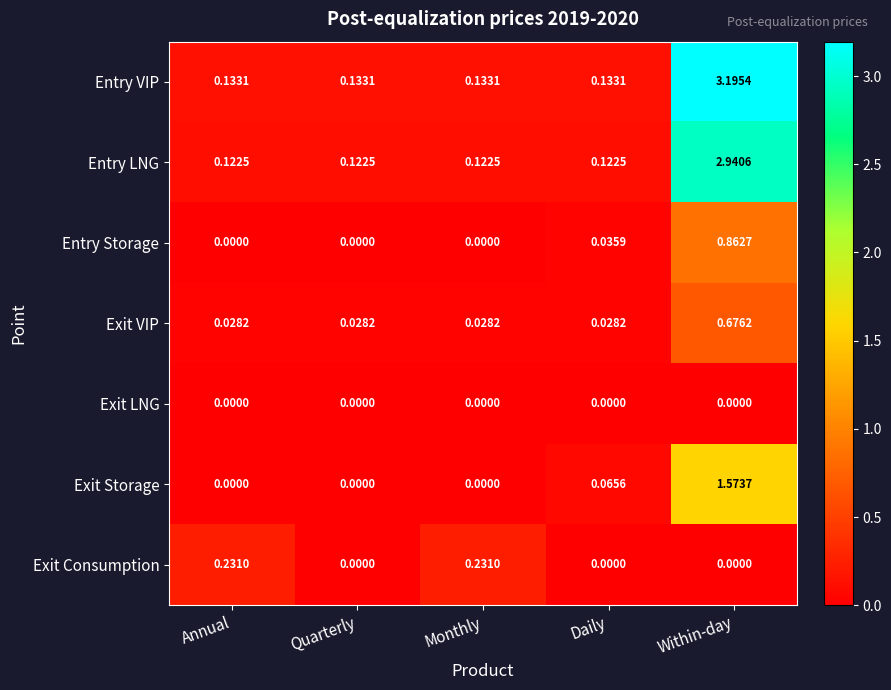

Which series has the widest spread of values?

Entry VIP